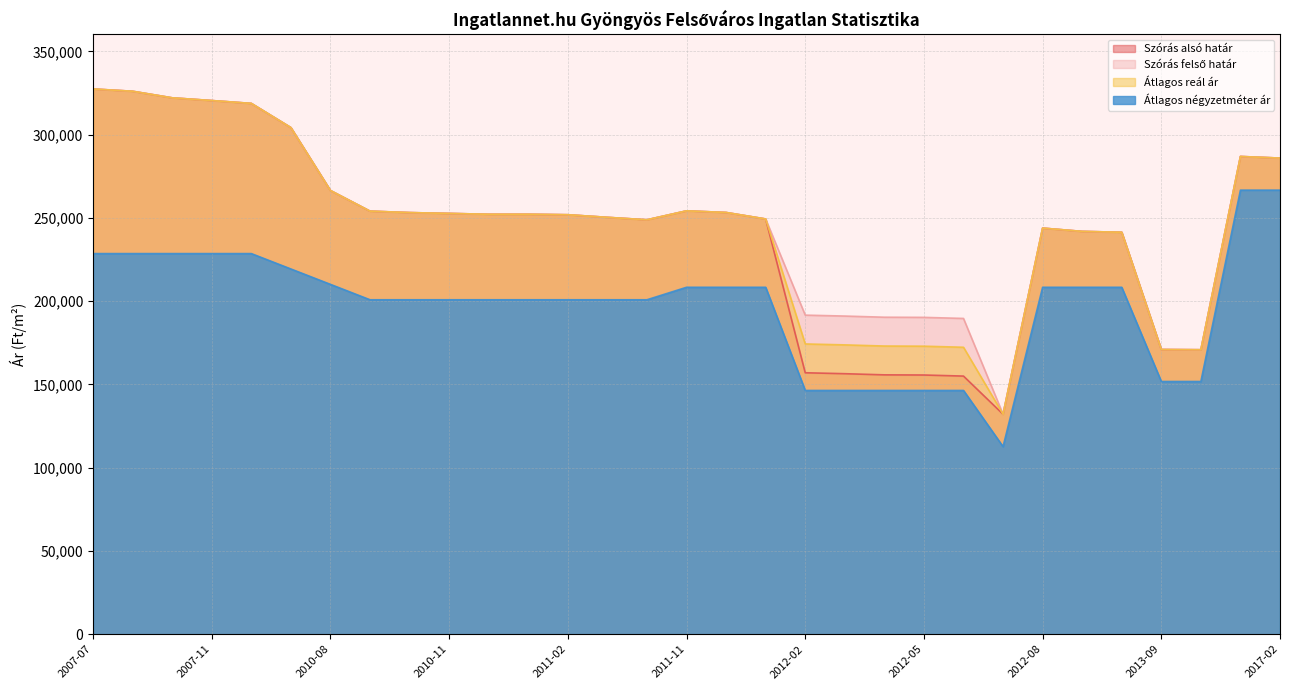

True or false: Szórás alsó határ and Átlagos négyzetméter ár cross at least once.

False